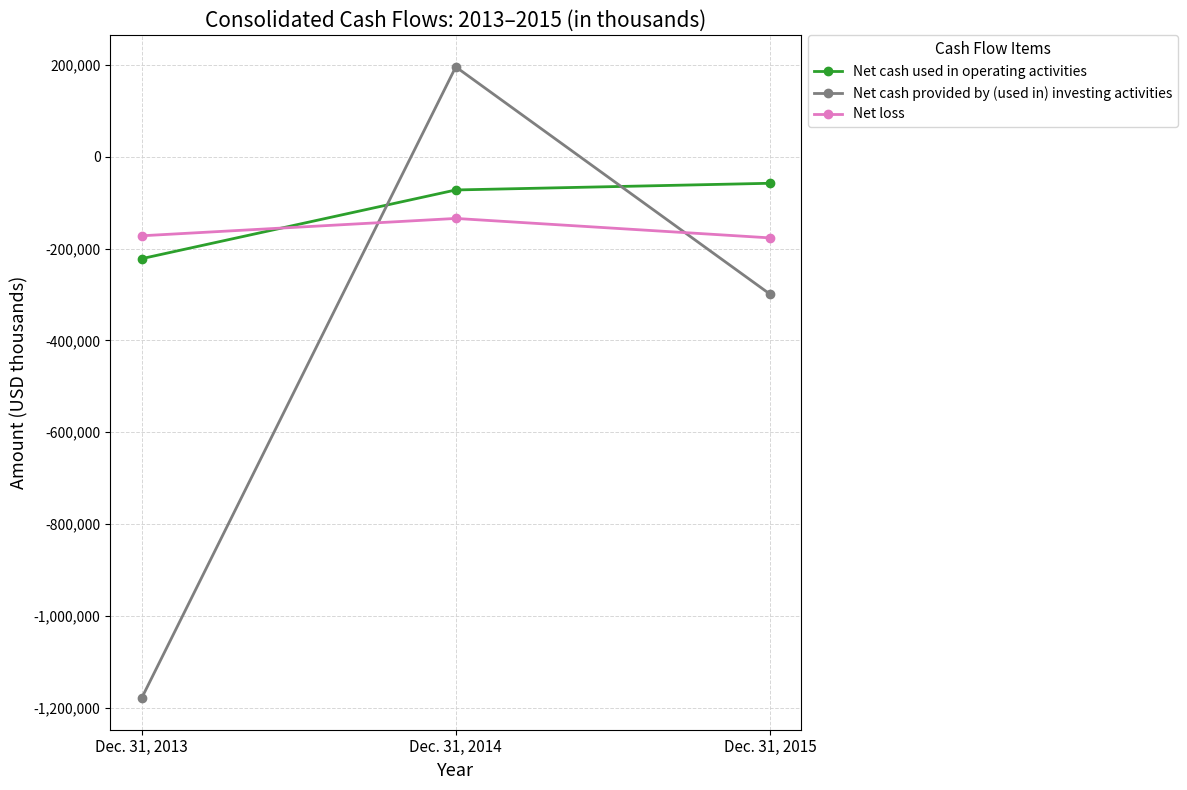

Which category has the lowest value in the Net cash provided by (used in) investing activities series?

Dec. 31, 2013